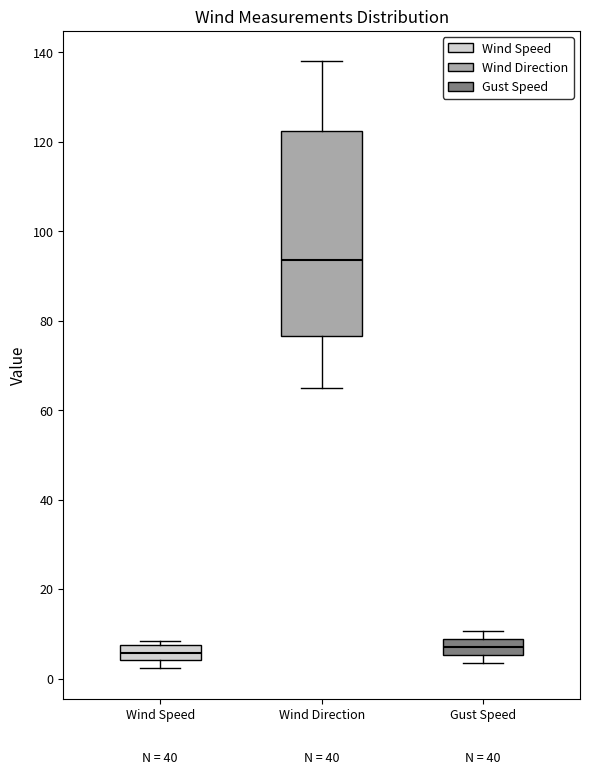

Reading left to right, transcribe this box plot: for each box, give where its median line is, the range the box spans, and where its two whiskers end, as read against the y-axis. The values are not printed on the chart, so give them approximately, as read against the axis.

Wind Speed: median 6, box 4 to 8, whiskers 2 to 8 (just above the box's upper edge)
Wind Direction: median 94, box 76 to 122, whiskers 66 to 138
Gust Speed: median 6 (inside the box), box 6 to 8, whiskers 4 to 10